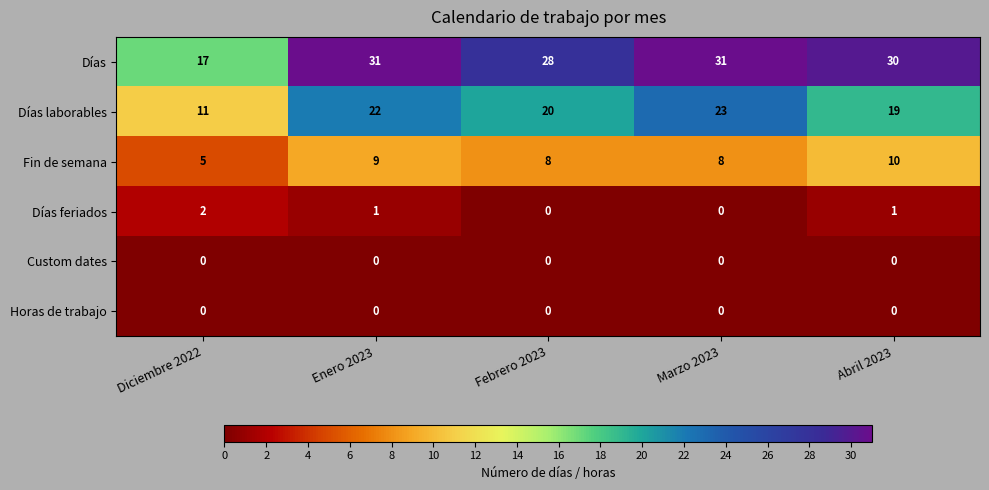

Reading left to right, extract all data points from this chart.

Días: Diciembre 2022=17	Enero 2023=31	Febrero 2023=28	Marzo 2023=31	Abril 2023=30
Días laborables: Diciembre 2022=11	Enero 2023=22	Febrero 2023=20	Marzo 2023=23	Abril 2023=19
Fin de semana: Diciembre 2022=5	Enero 2023=9	Febrero 2023=8	Marzo 2023=8	Abril 2023=10
Días feriados: Diciembre 2022=2	Enero 2023=1	Febrero 2023=0	Marzo 2023=0	Abril 2023=1
Custom dates: Diciembre 2022=0	Enero 2023=0	Febrero 2023=0	Marzo 2023=0	Abril 2023=0
Horas de trabajo: Diciembre 2022=0	Enero 2023=0	Febrero 2023=0	Marzo 2023=0	Abril 2023=0